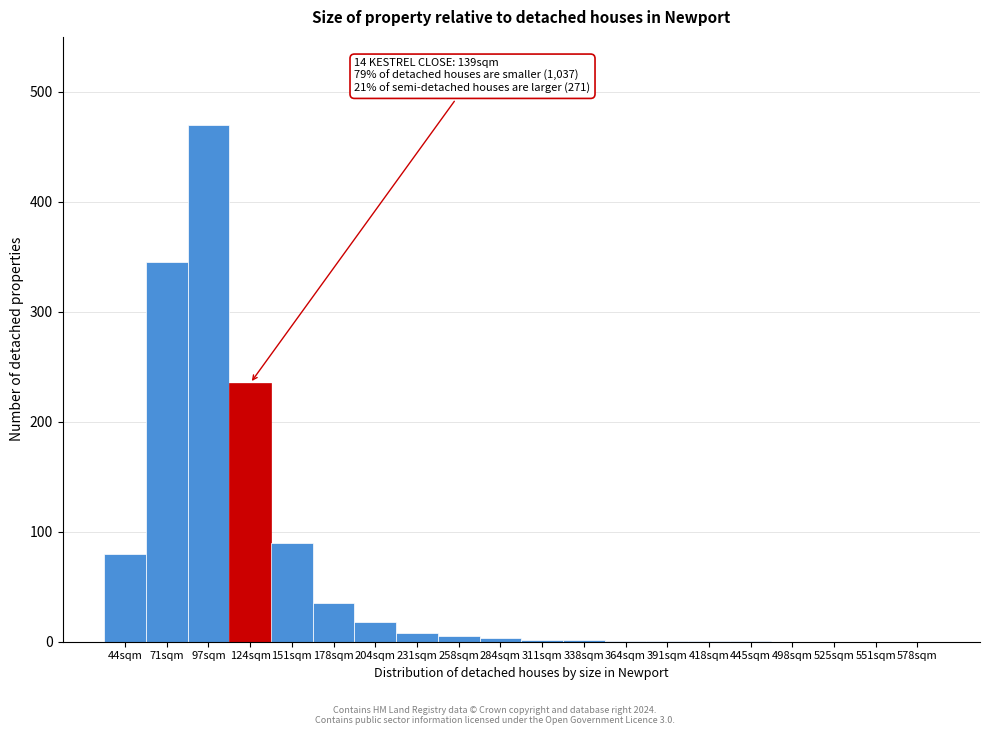

What is the sum of all values?

1297